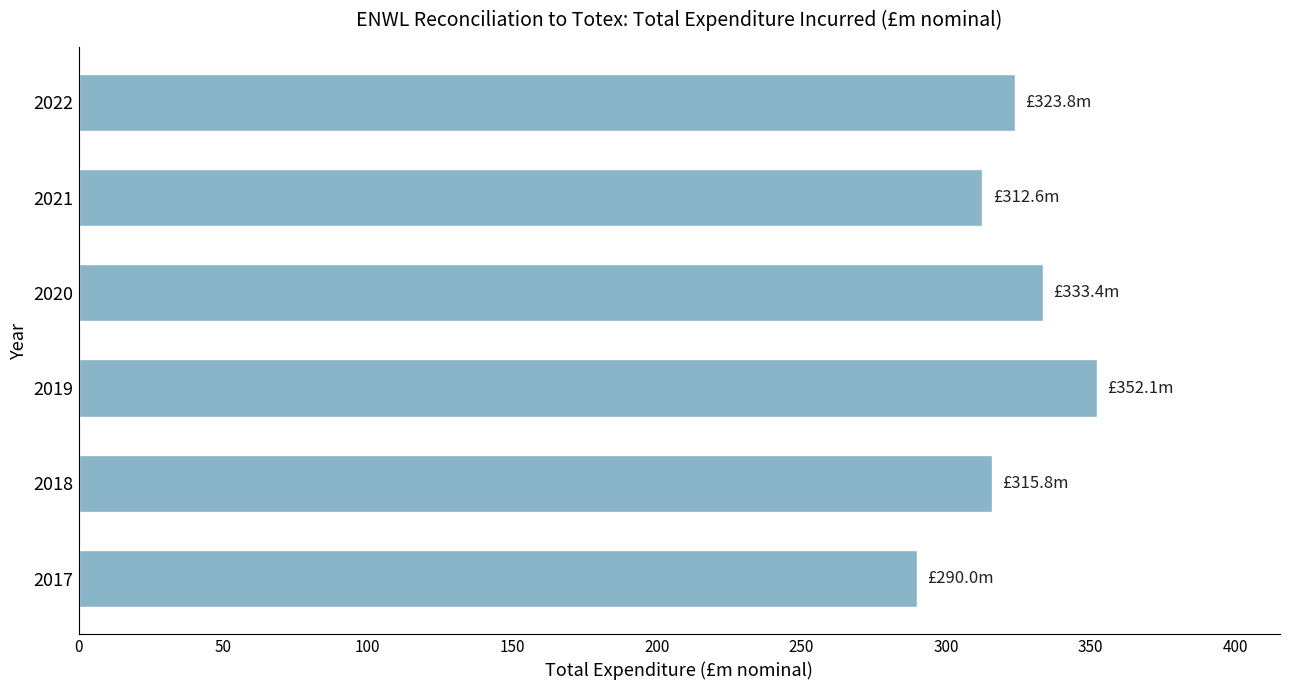

Which category has the highest value across all series?

2019